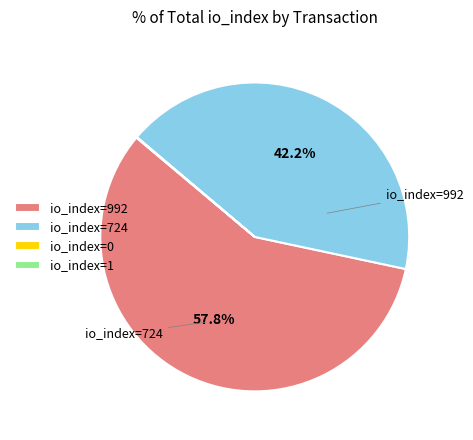

Is there a majority slice in this chart?

Yes